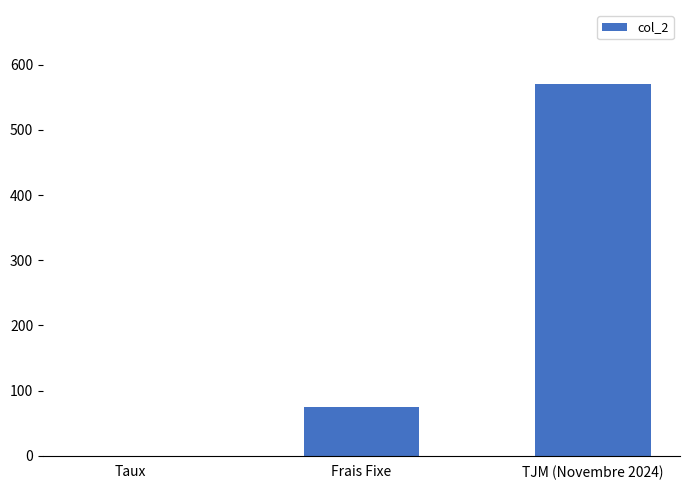

Between Frais Fixe and Taux, which is larger?

Frais Fixe